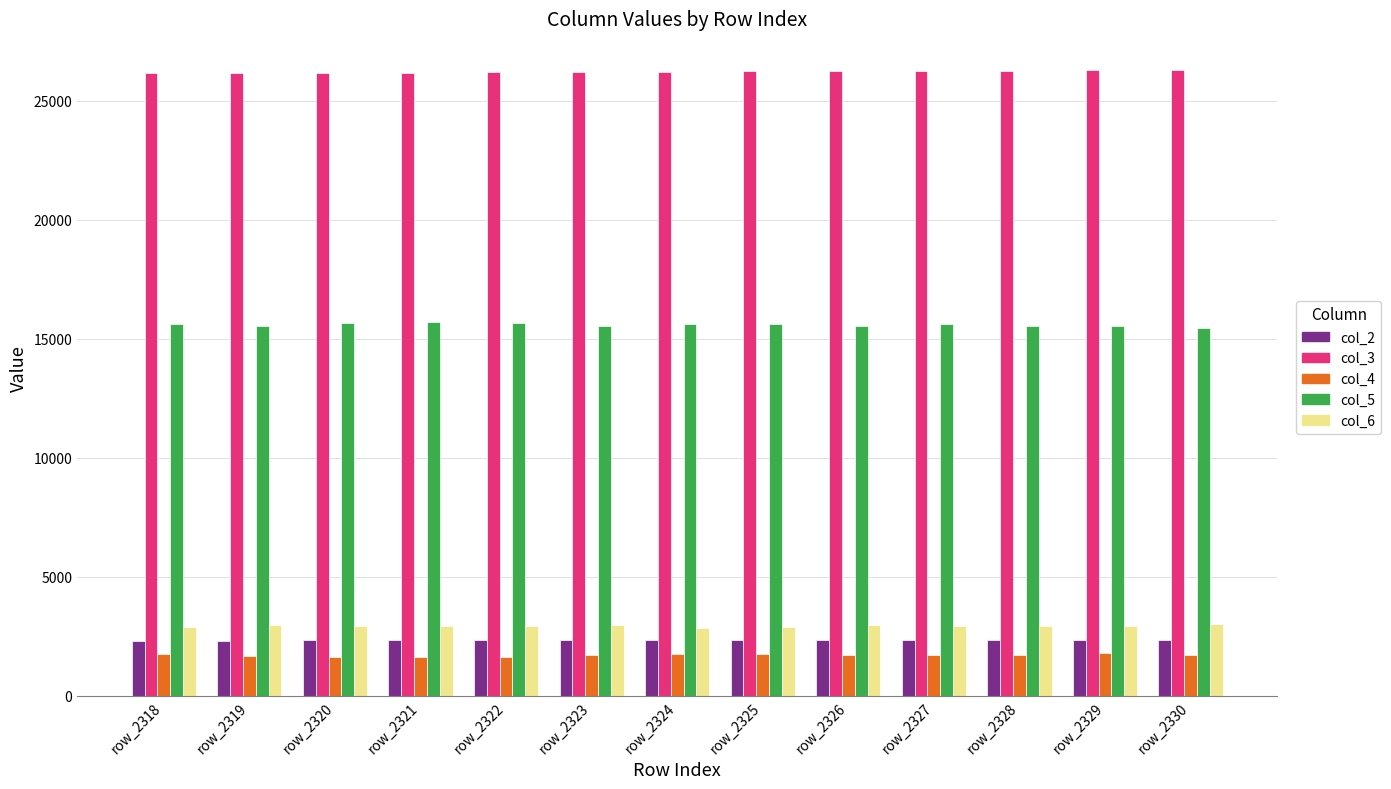

What value does the col_5 series have at row_2330?

15441